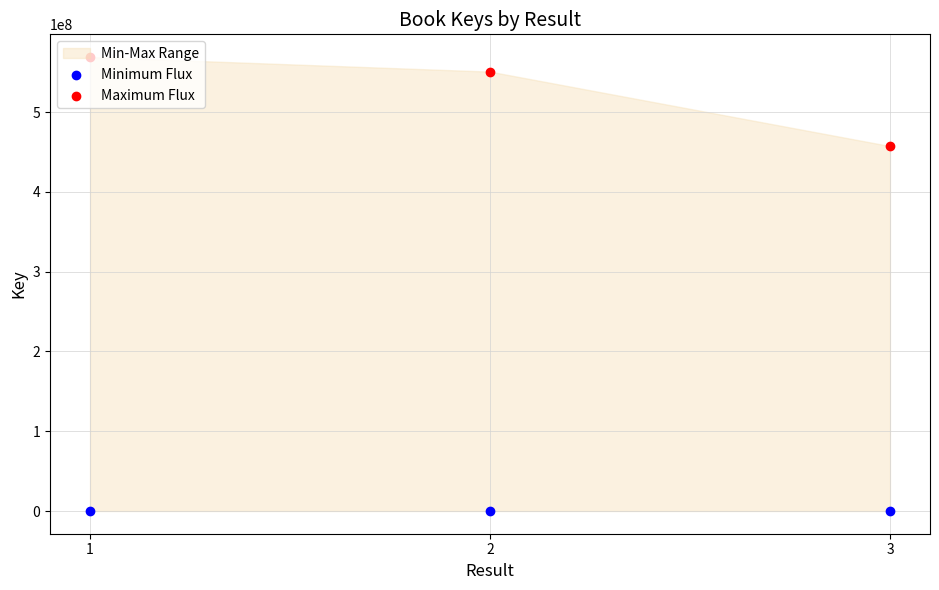

Which series has the largest total across all categories?

Maximum Flux